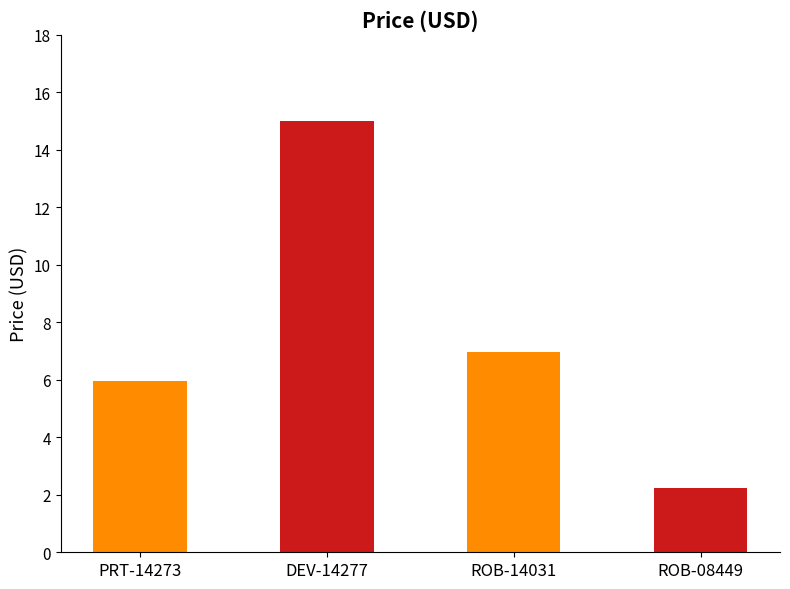

How many data points are less than 6?

2